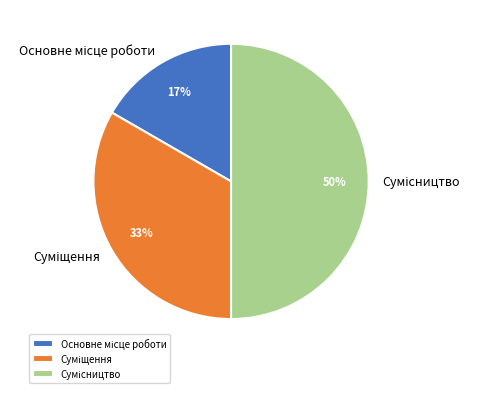

To the nearest percent, what is the difference between the largest and smallest slice percentages?

33%